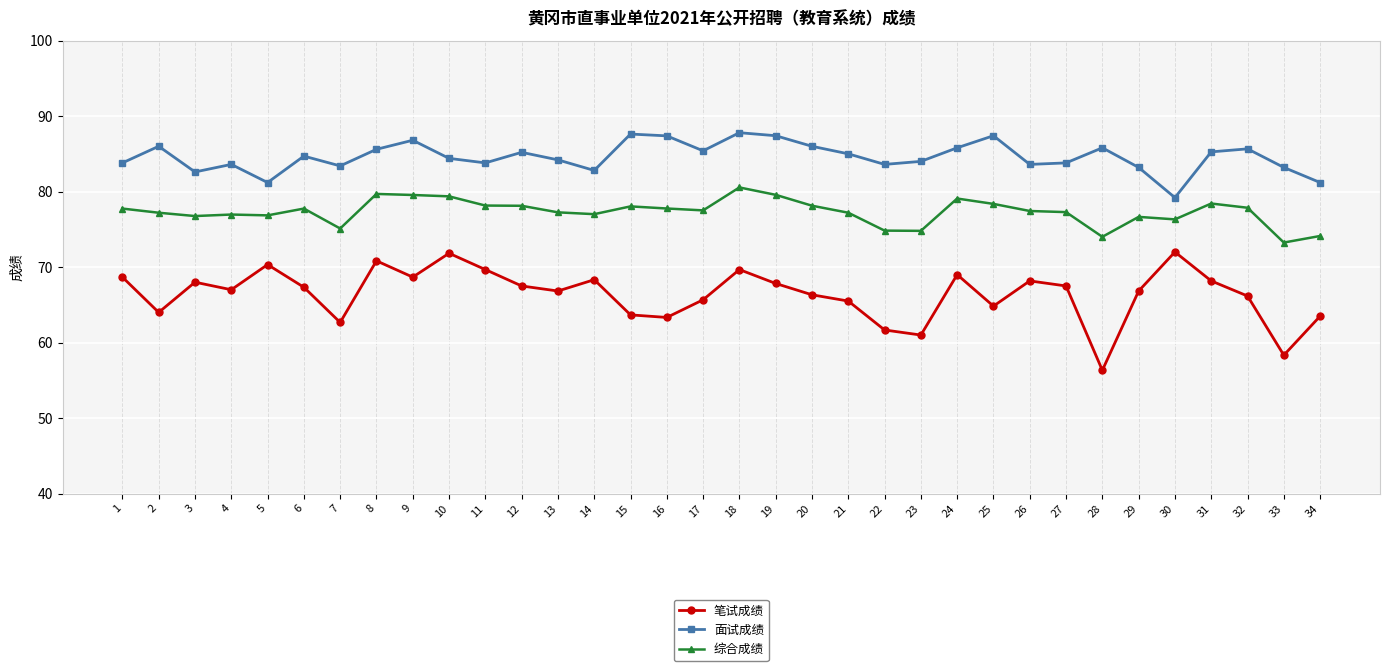

What is the difference between the maximum and minimum values in the 面试成绩 series?

8.6